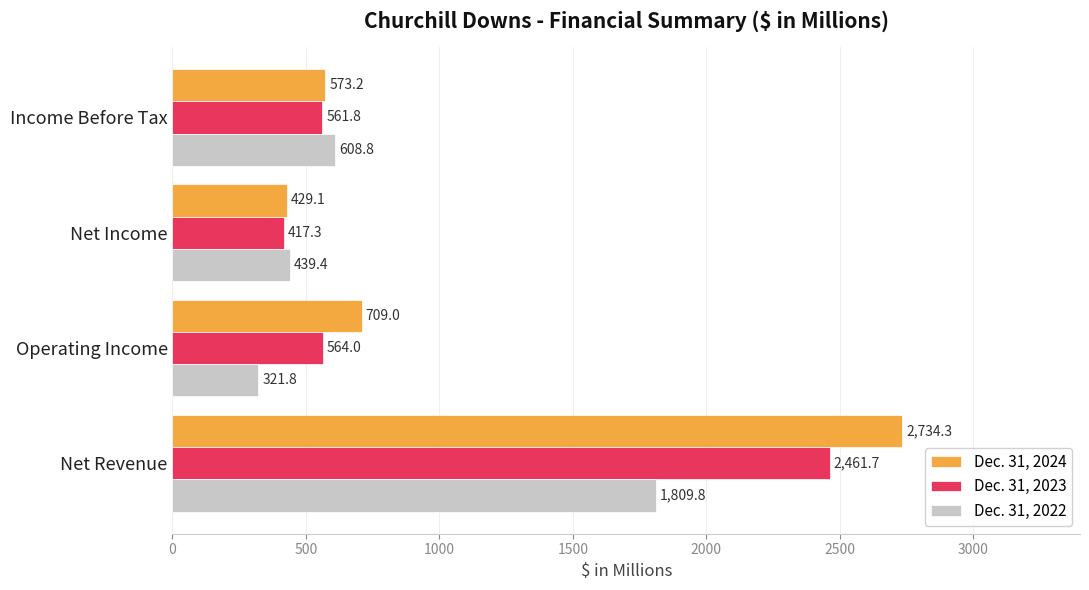

What is the difference between the maximum and minimum values in the Dec. 31, 2023 series?

2044.4